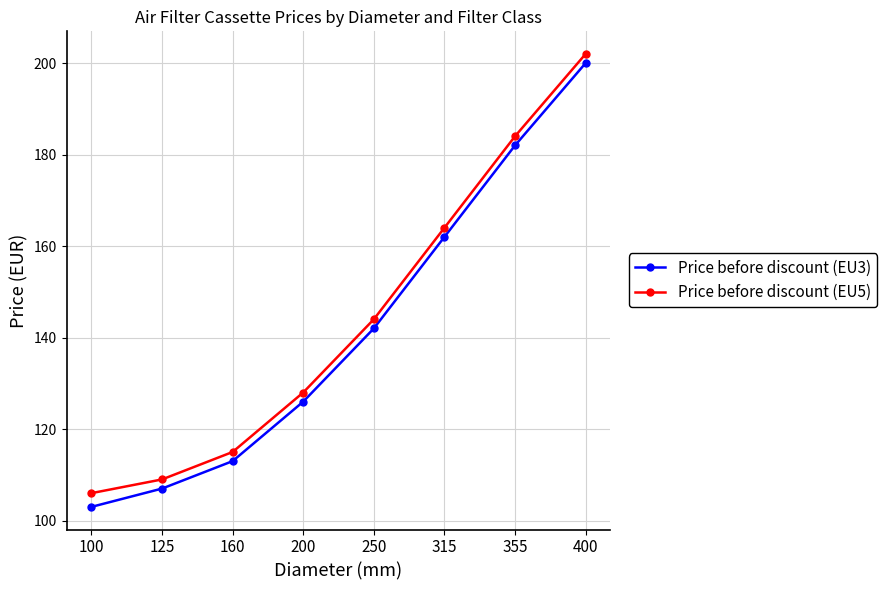

The Price before discount (EU3) series shows 50 at 125. True or false?

False